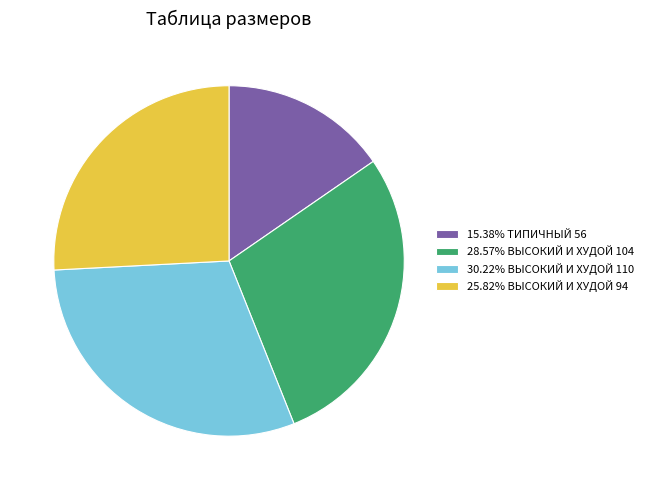

Is 15.38% ТИПИЧНЫЙ 56 the majority of the pie?

No